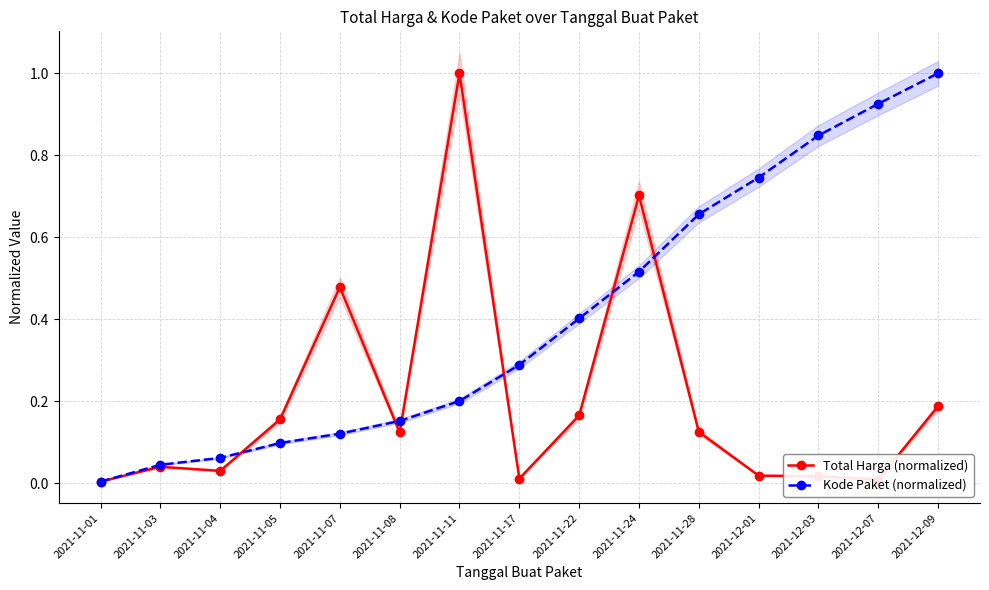

Is the value of Kode Paket (normalized) at 2021-11-08 greater than the value of Total Harga (normalized) at 2021-12-03?

Yes